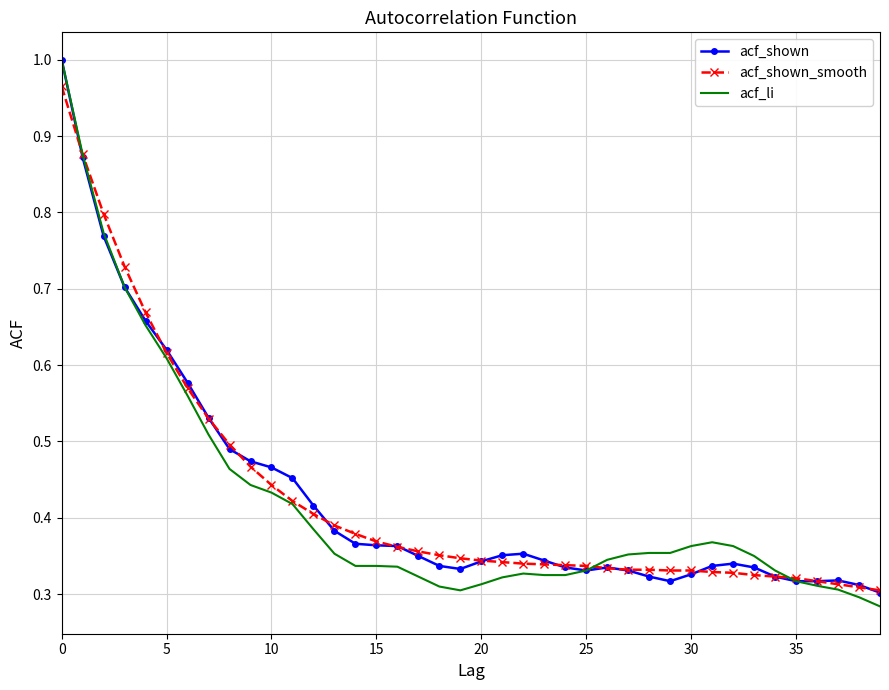

Which series has the widest spread of values?

acf_li